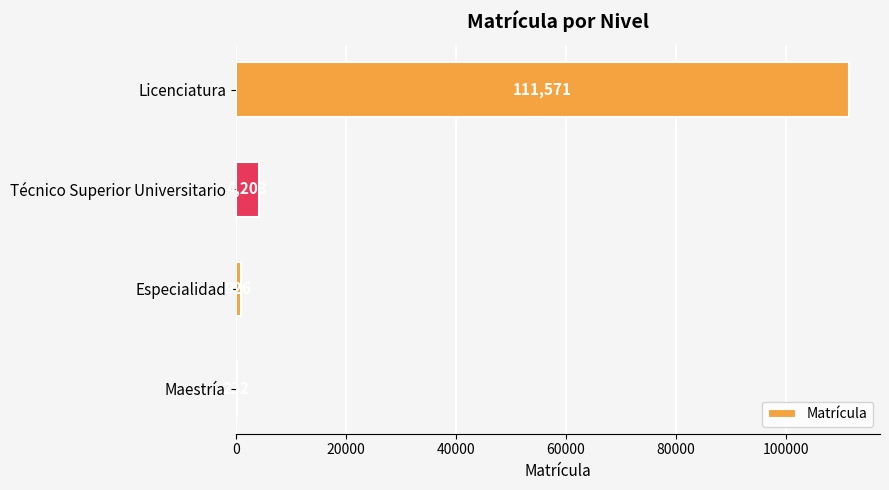

How many series are shown in this chart?

1